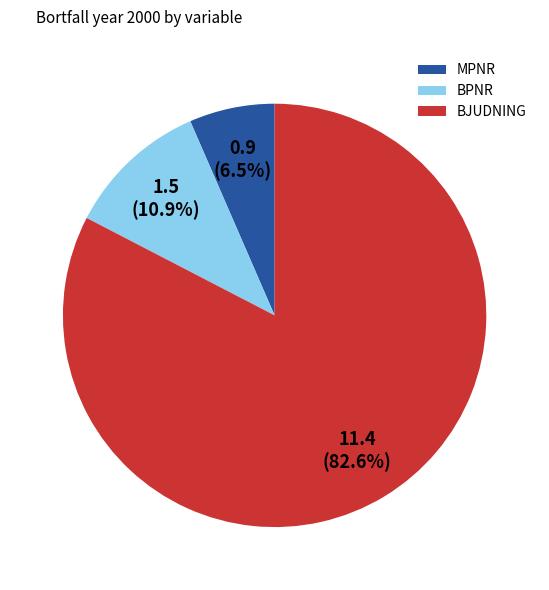

Does any single category account for the majority?

Yes